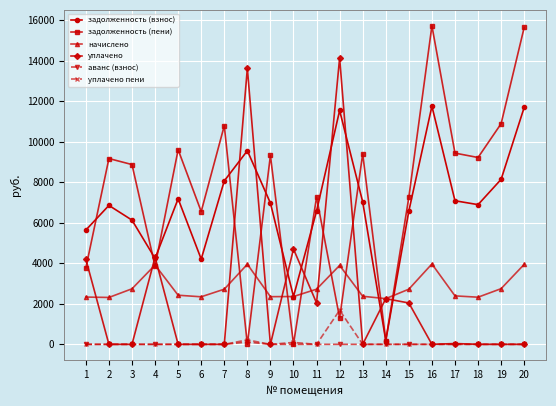

What are all the series names shown in the legend?

задолженность (взнос), задолженность (пени), начислено, уплачено, аванс (взнос), уплачено пени